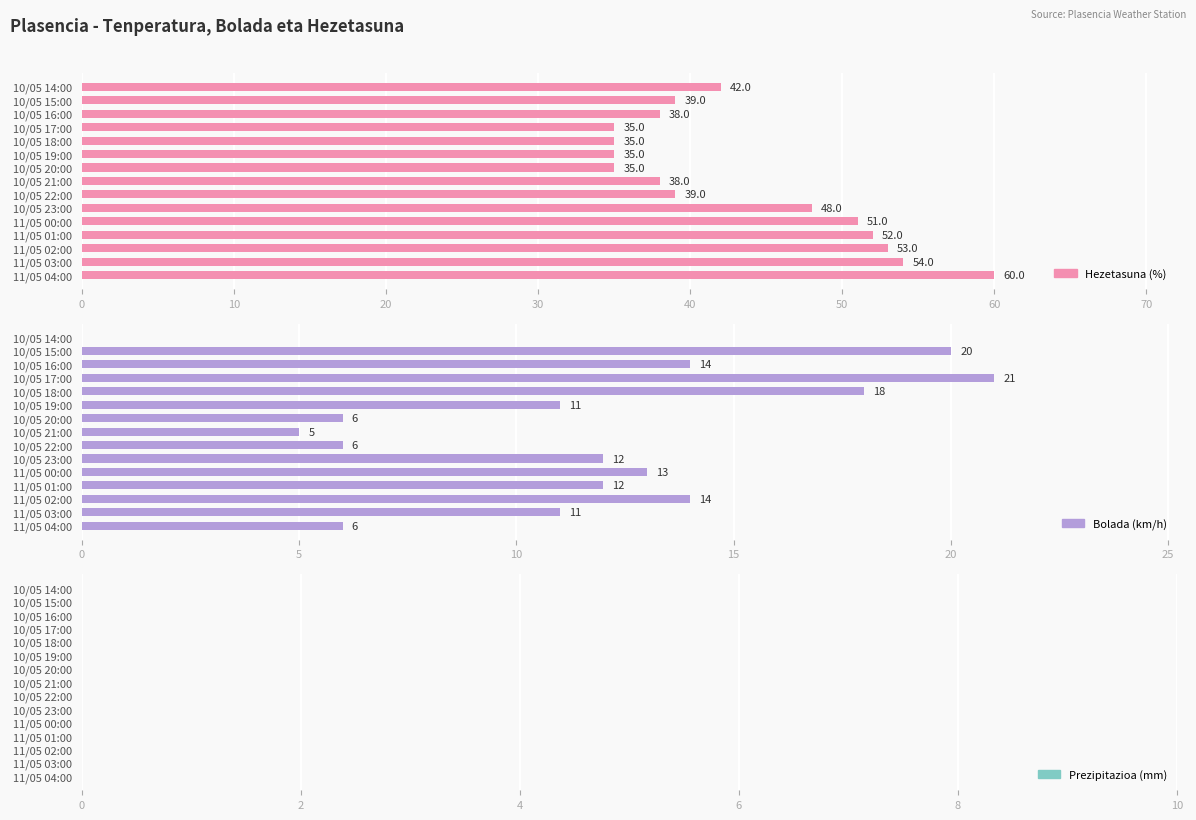

What are all the series names shown in the legend?

Hezetasuna (%), Bolada (km/h), Prezipitazioa (mm)